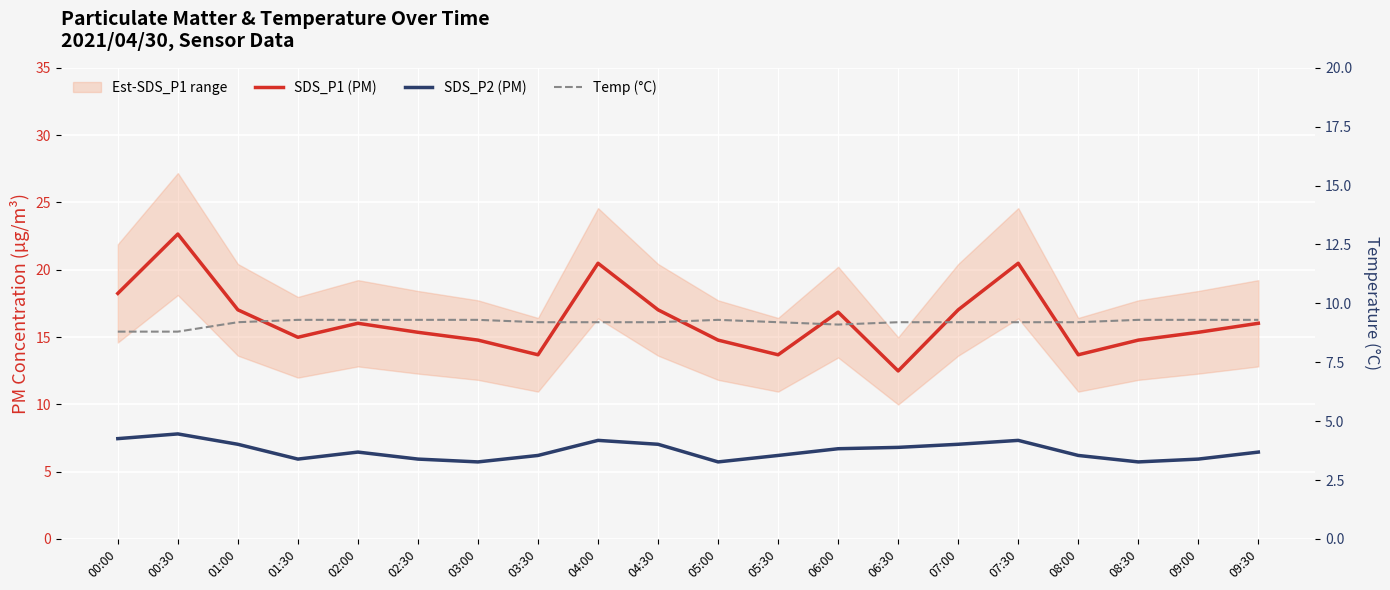

What is the average value of the SDS_P2 (PM) series?

6.5